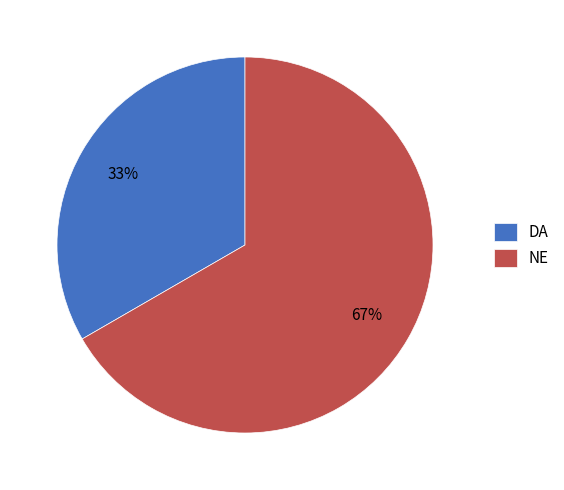

What is the largest slice in the pie chart?

NE